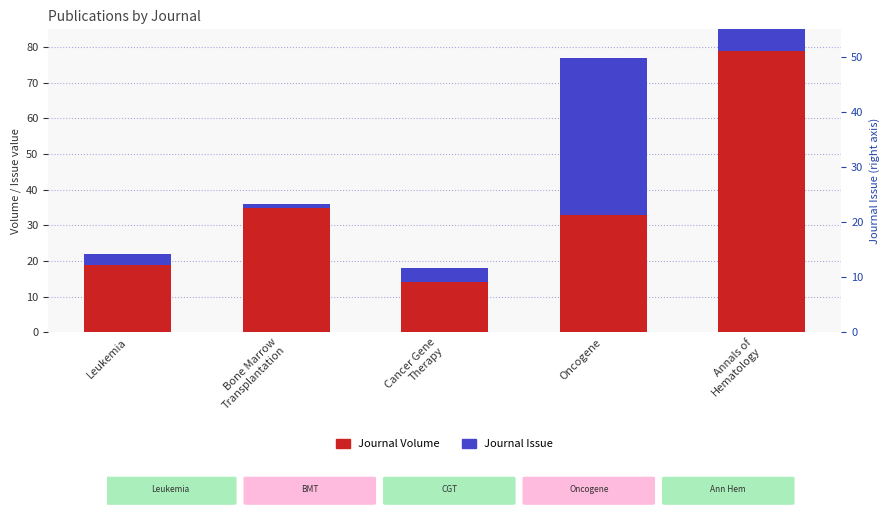

What is the label of the 5th bar from the right?

Leukemia